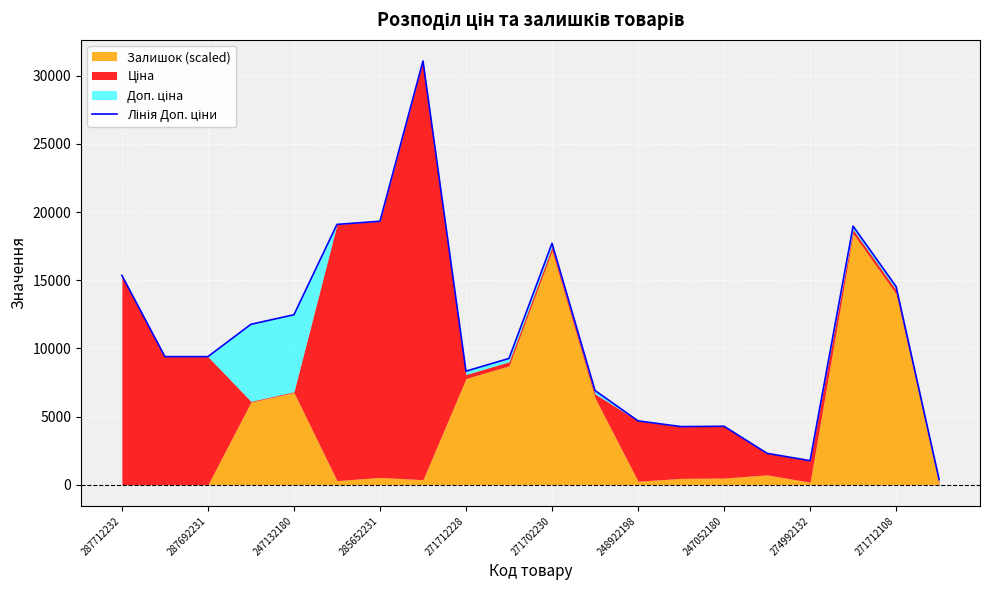

How many interior local valleys (lower than both neighbors) does the data have?

3